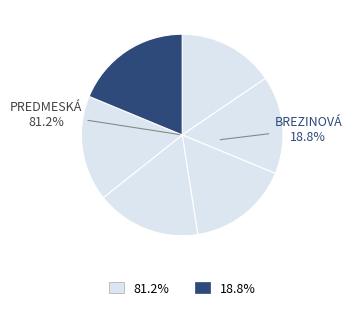

To the nearest percent, what is the average slice percentage?

17%